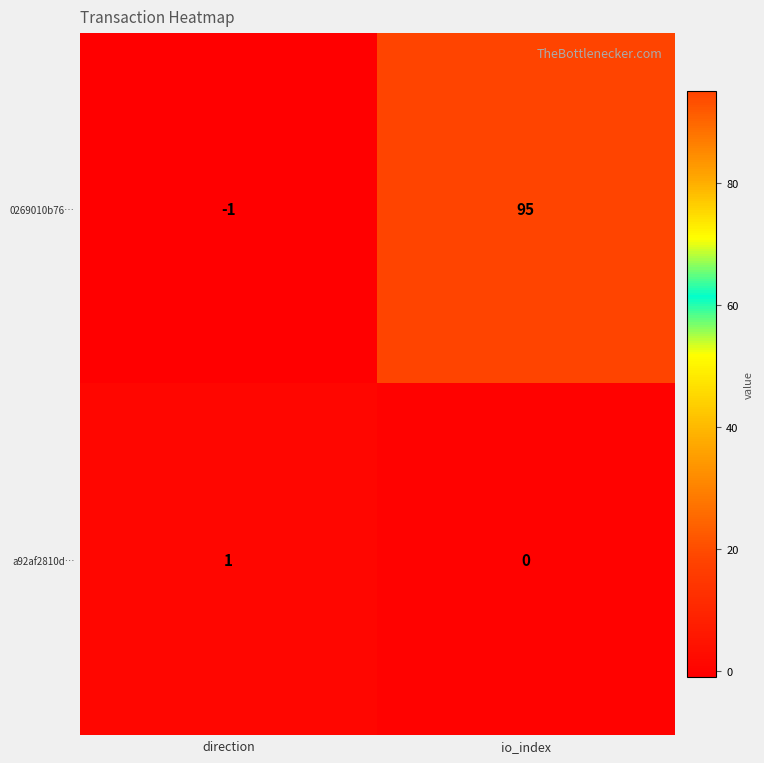

What is the difference between the 0269010b76… values at direction and io_index?

96